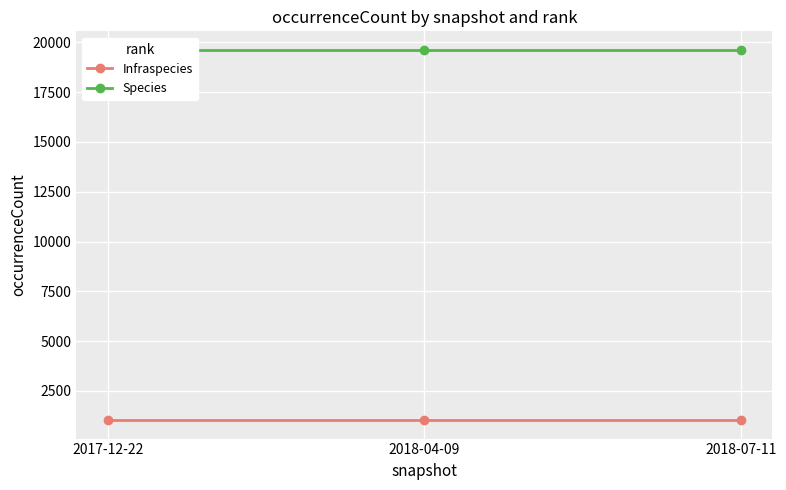

What is the approximate value of Infraspecies at 2018-04-09?

1039